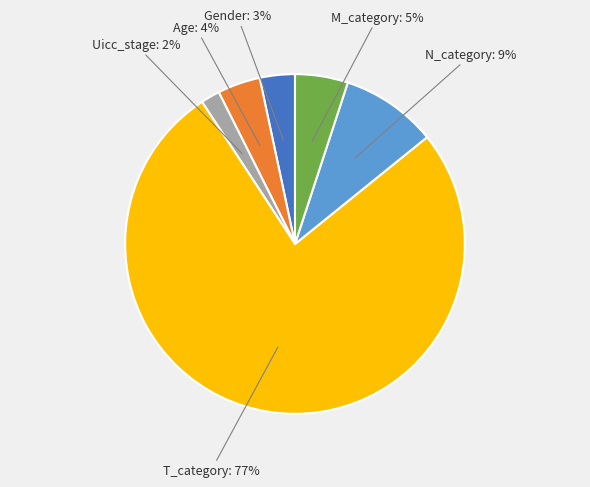

Is there any slice that represents more than half of the pie?

Yes